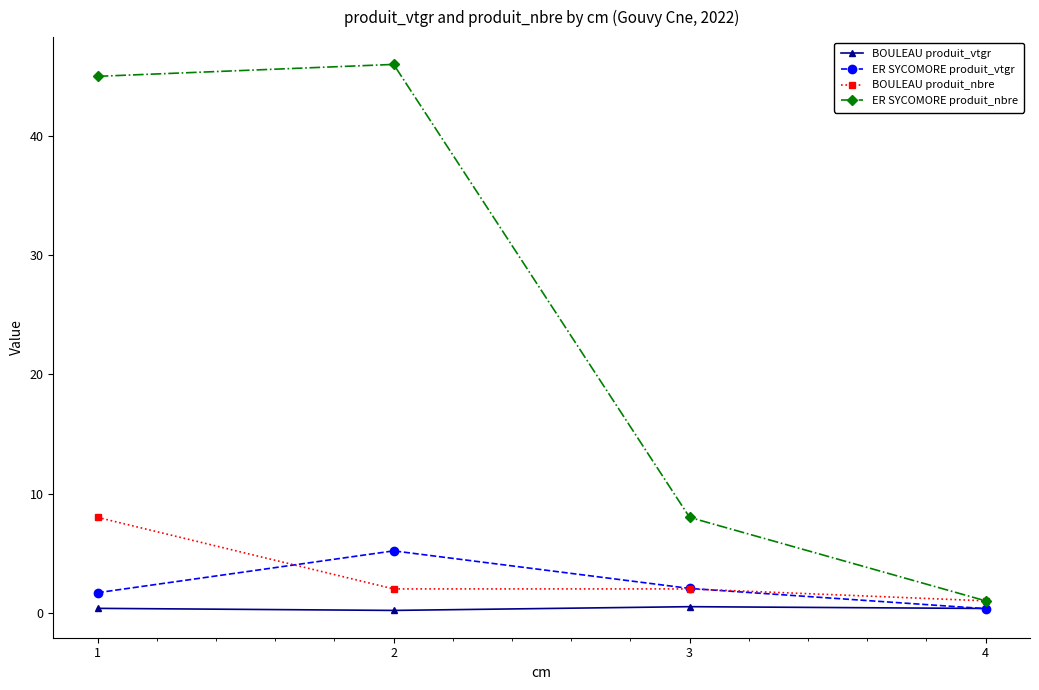

What is the sum of all ER SYCOMORE produit_vtgr values?

9.3